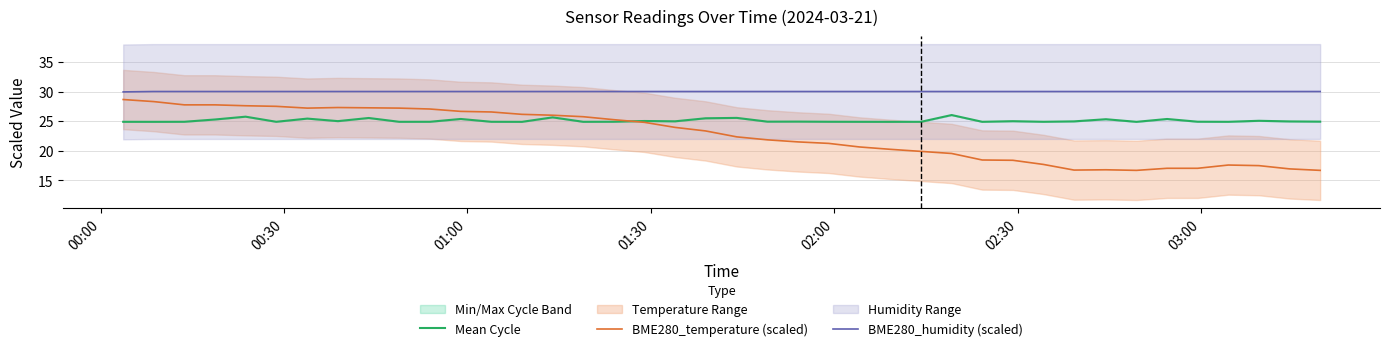

What is the lowest value of the Mean Cycle series?

24.9